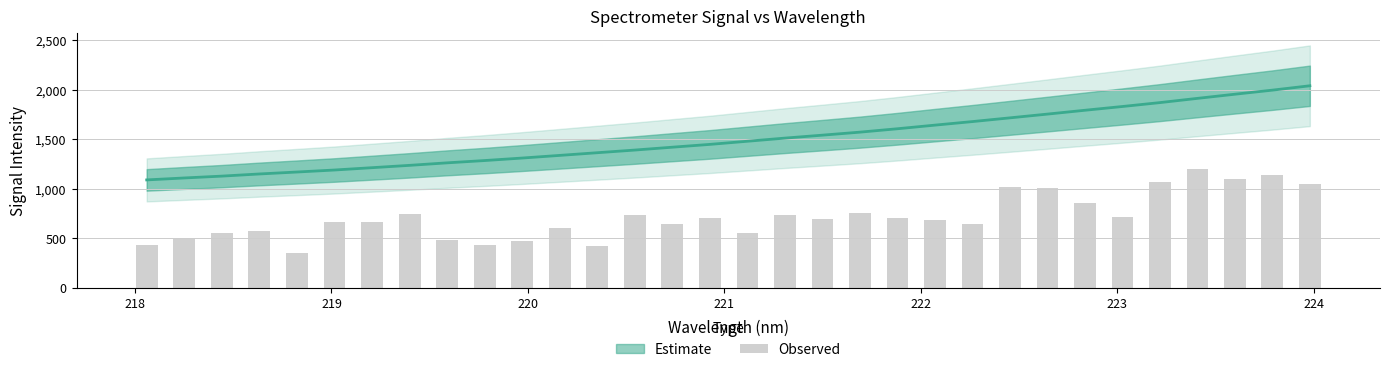

The chart shows a value of 630.5 at 12. True or false?

False